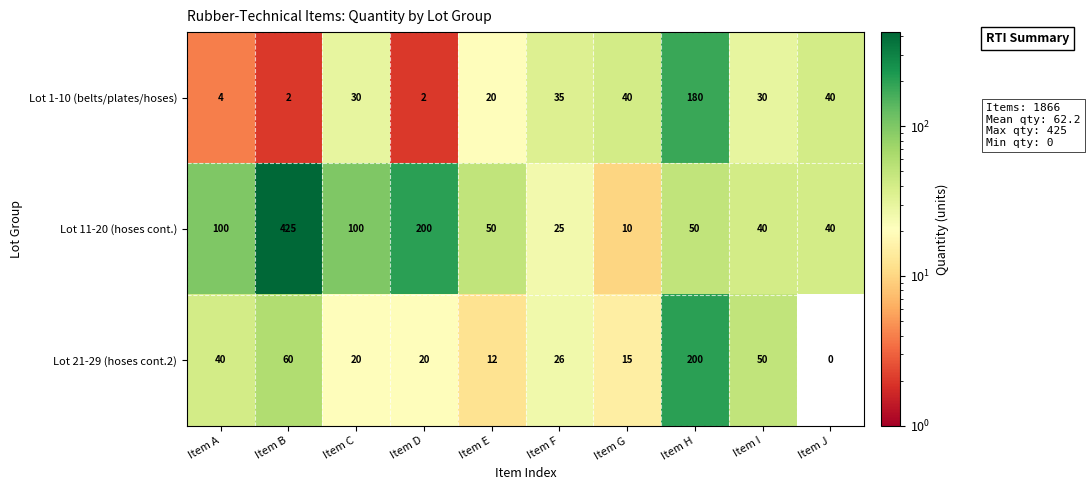

Rank the series at Item B from highest to lowest value.

Lot 11-20 (hoses cont.), Lot 21-29 (hoses cont.2), Lot 1-10 (belts/plates/hoses)